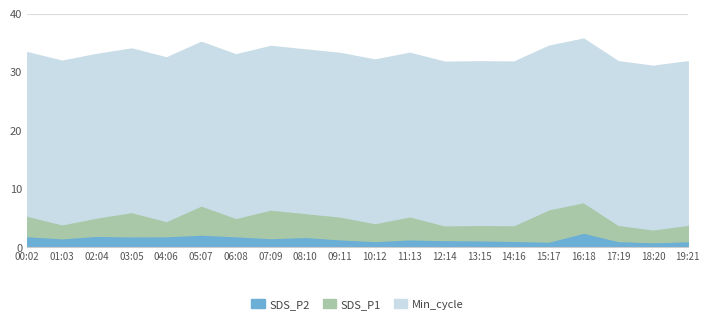

Which category has the lowest value in the SDS_P2 series?

18:20